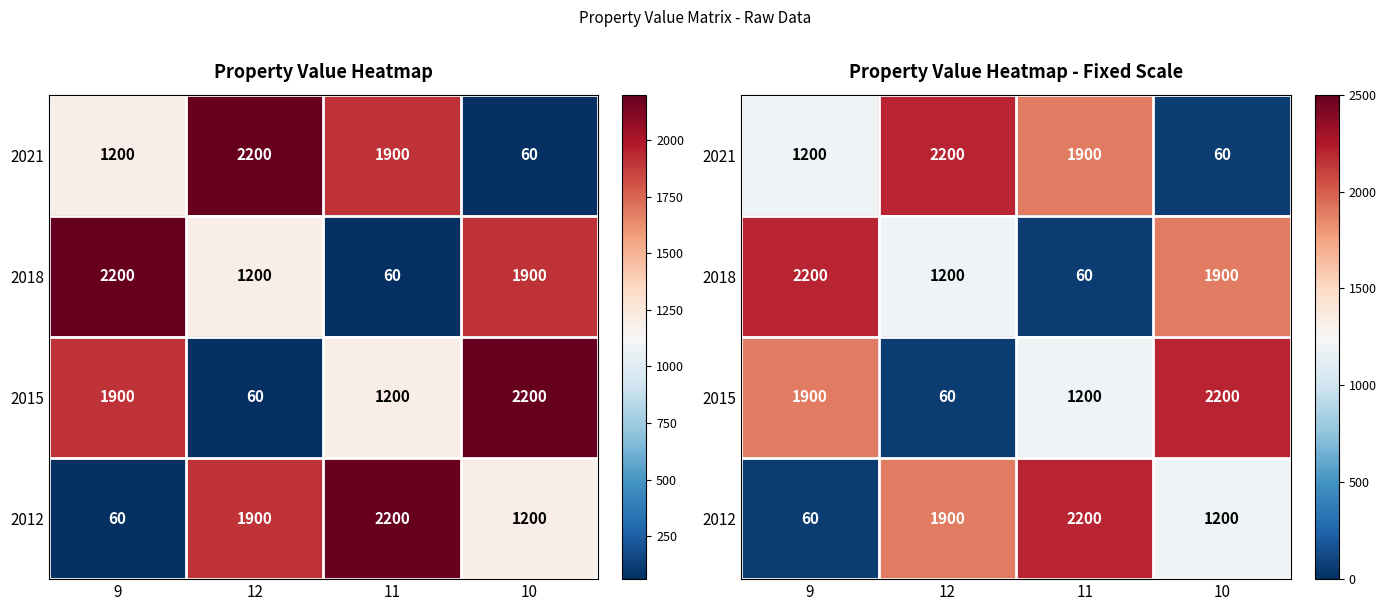

Which series has the largest total across all categories?

2021